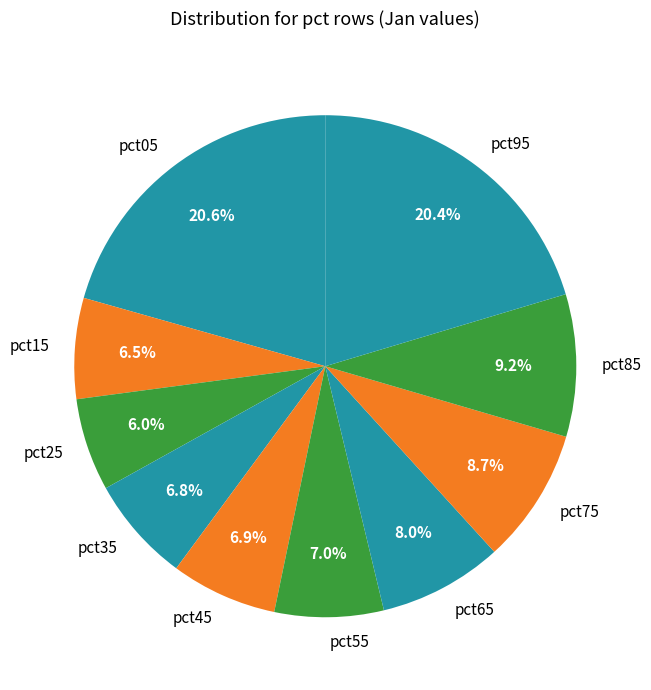

Which category has the smallest portion of the pie?

pct25